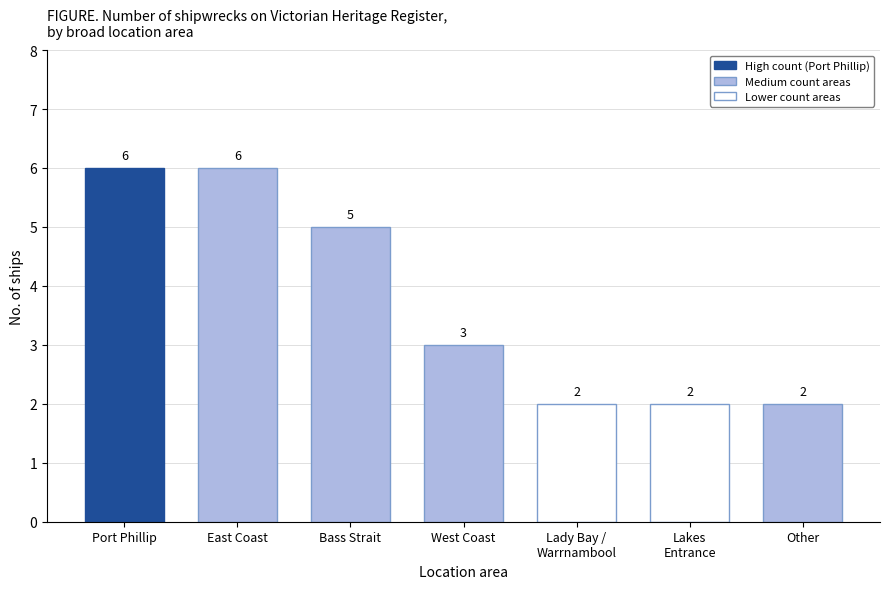

What is the sum of the values at Other and West Coast?

5